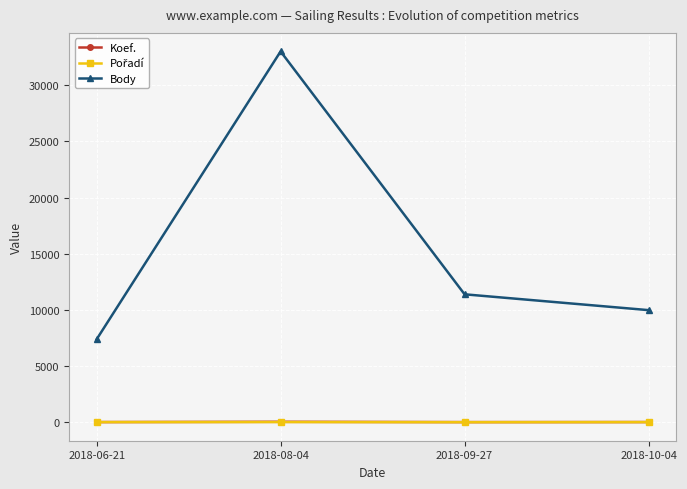

Which category has the highest value across all series?

2018-08-04